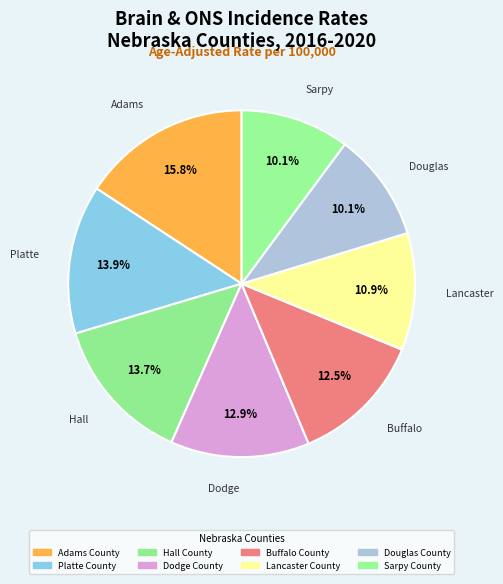

Rank the categories by value from lowest to highest.

Douglas County, Sarpy County, Lancaster County, Buffalo County, Dodge County, Hall County, Platte County, Adams County